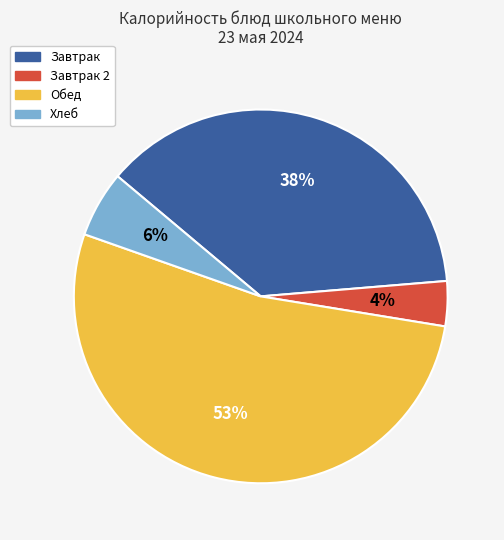

Is there a majority slice in this chart?

Yes